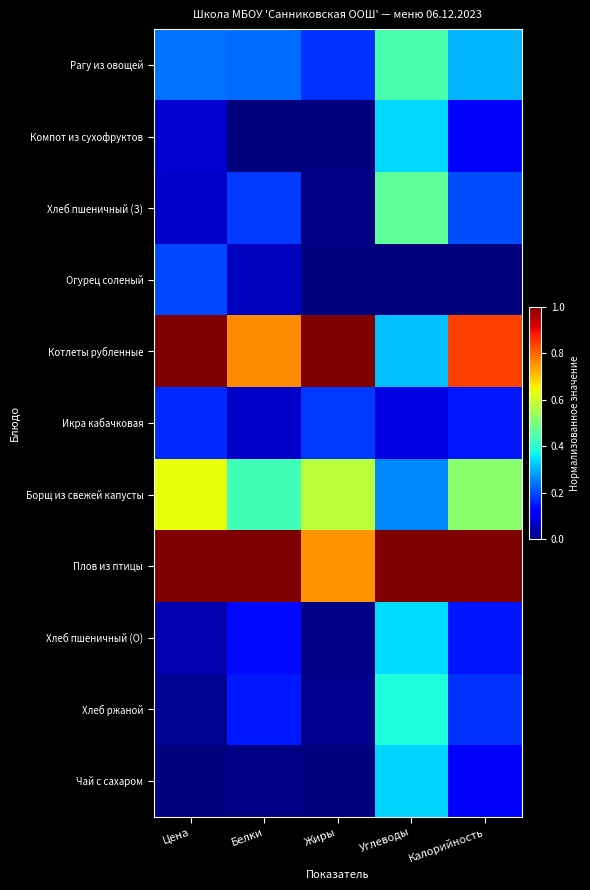

Which label corresponds to the smallest value in the chart?

Белки